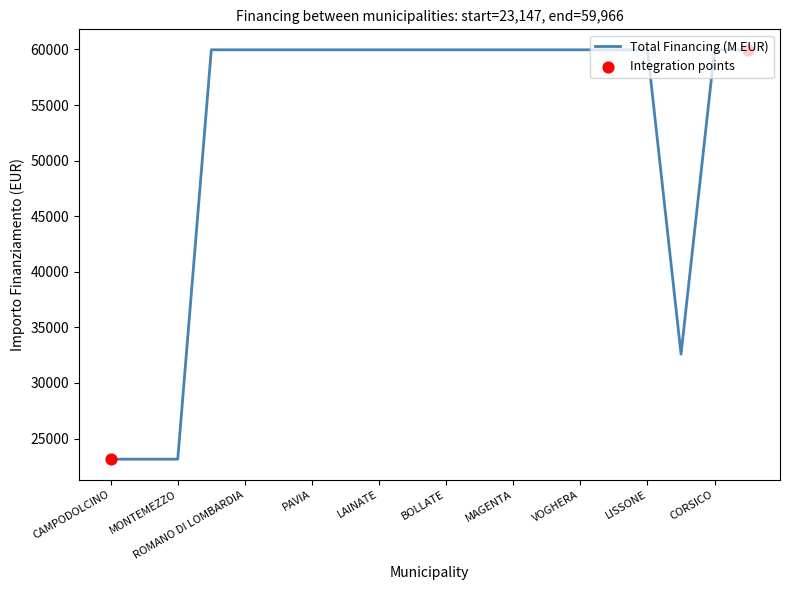

What is the greatest value displayed?

59966